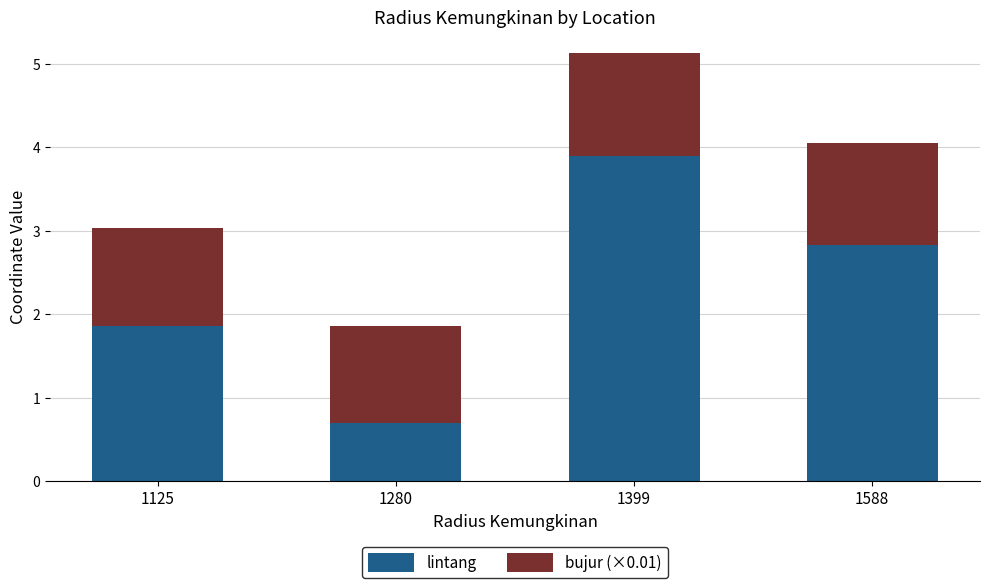

What is the average value of the lintang series?

2.3